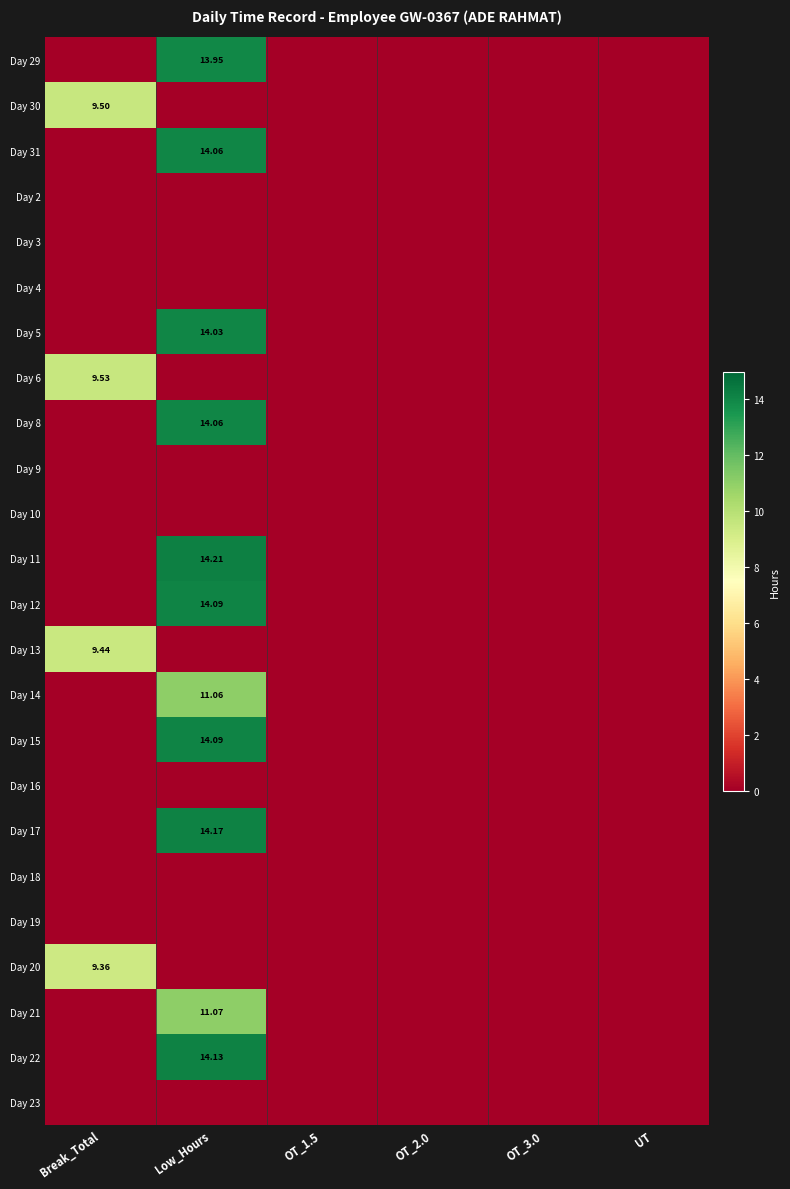

List the labels in order of Day 22 value, smallest first.

Break_Total, OT_1.5, OT_2.0, OT_3.0, UT, Low_Hours